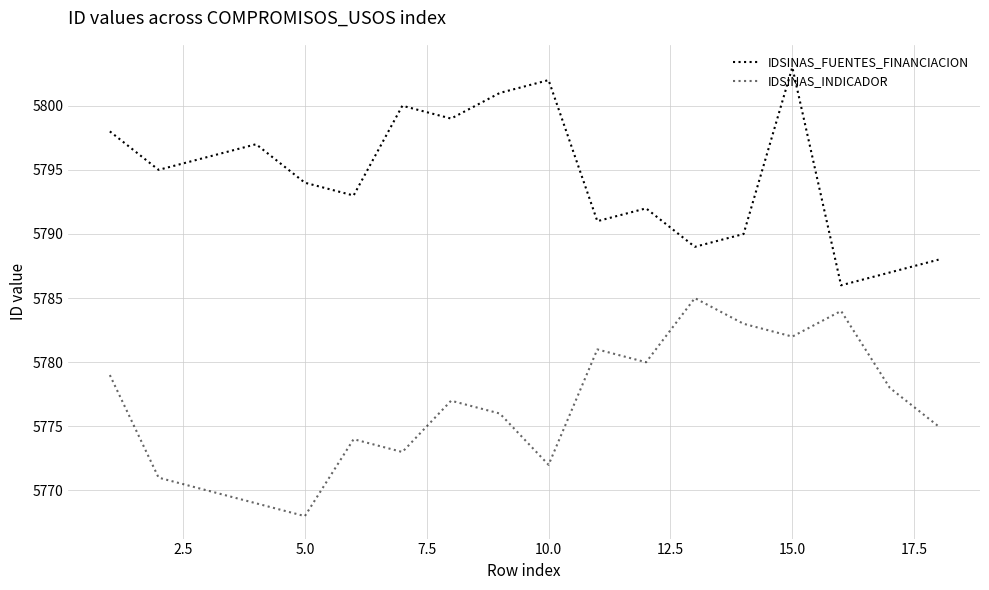

True or false: IDSINAS_INDICADOR has more than 0 points higher than both neighbors.

True